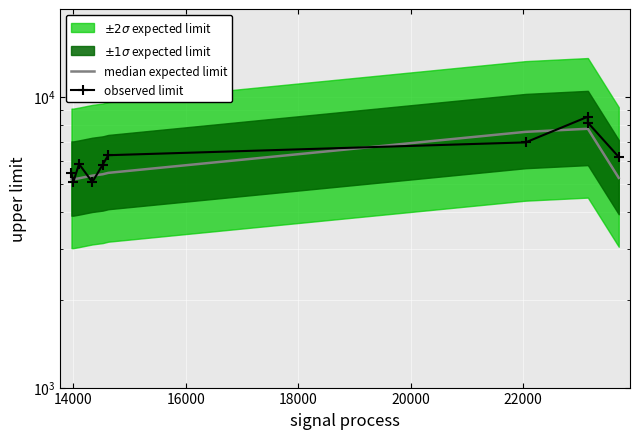

At which category does observed limit reach its first local valley?

14000